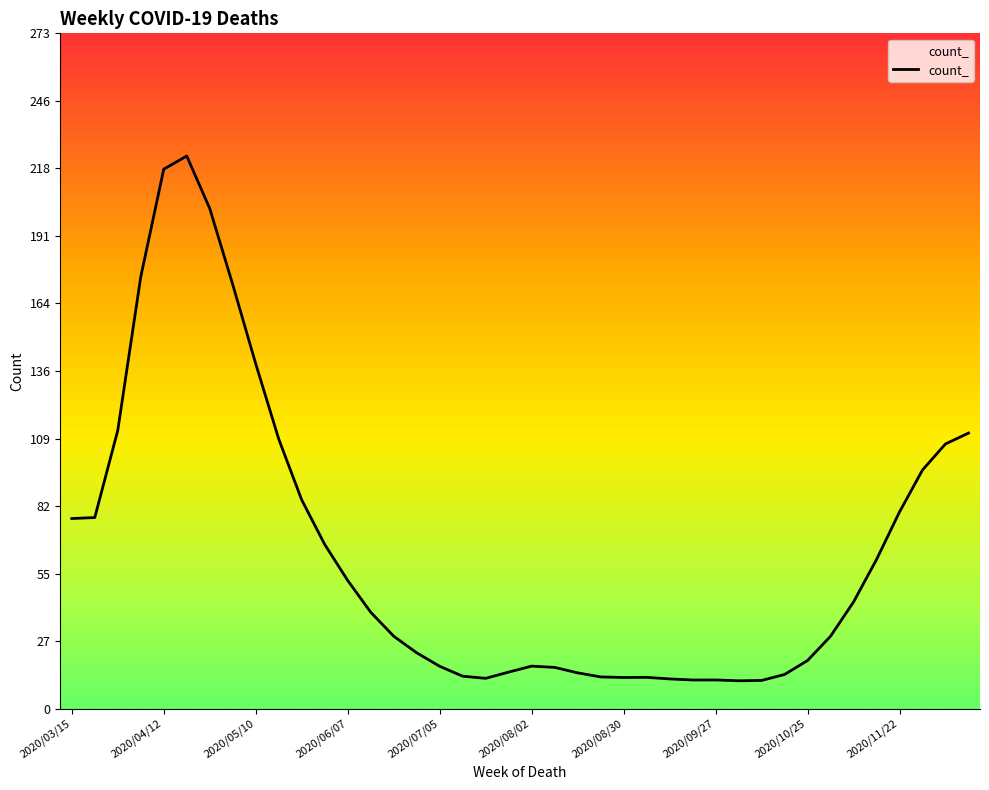

The value at 2020/06/07 is 51.8. True or false?

True